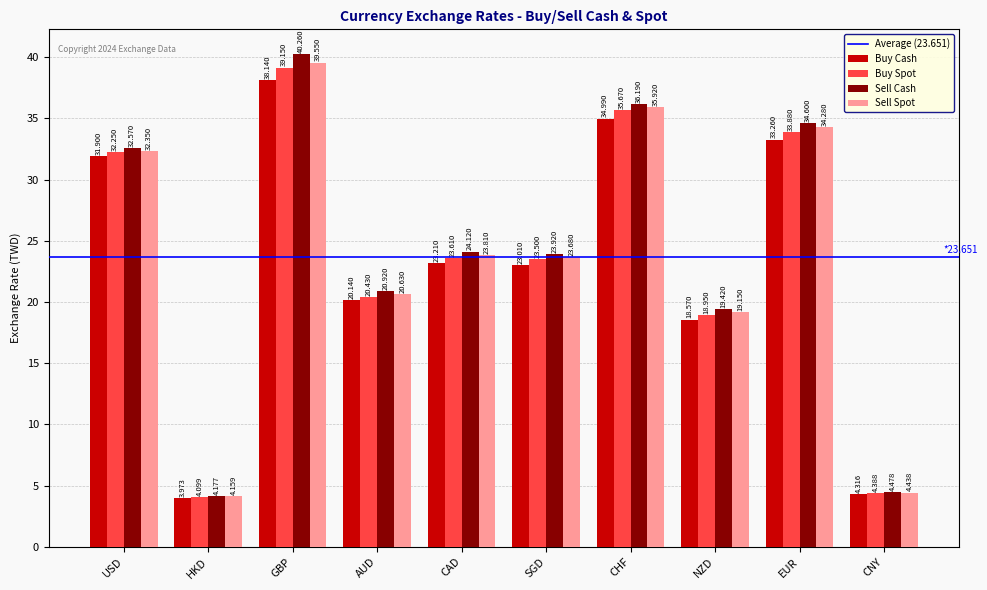

Which series has the widest spread of values?

Sell Cash